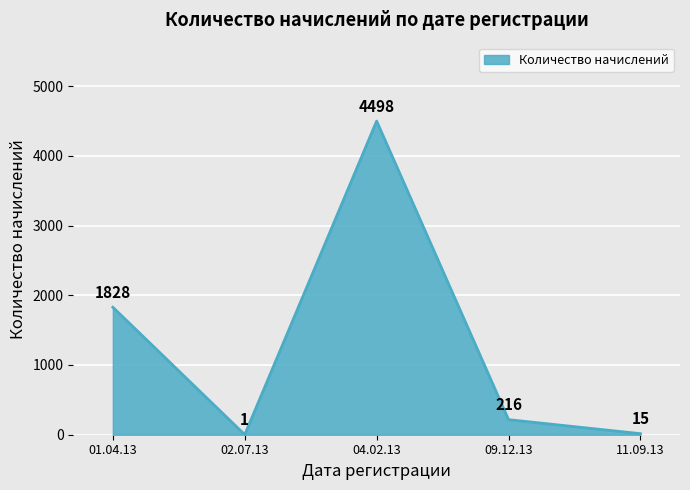

How many series are shown in this chart?

1